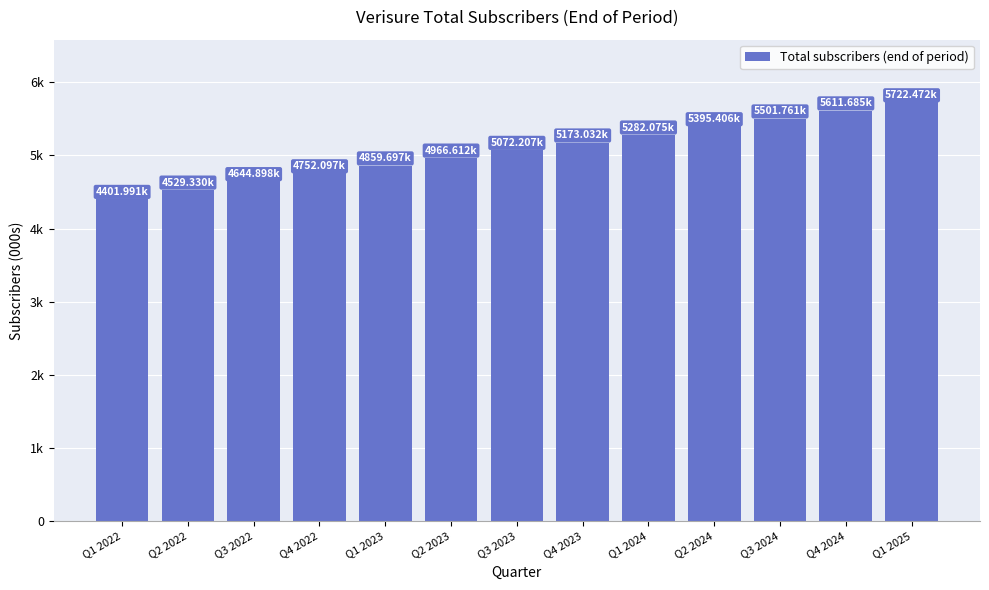

True or false: the data shows 4529.3 at Q2 2022.

True